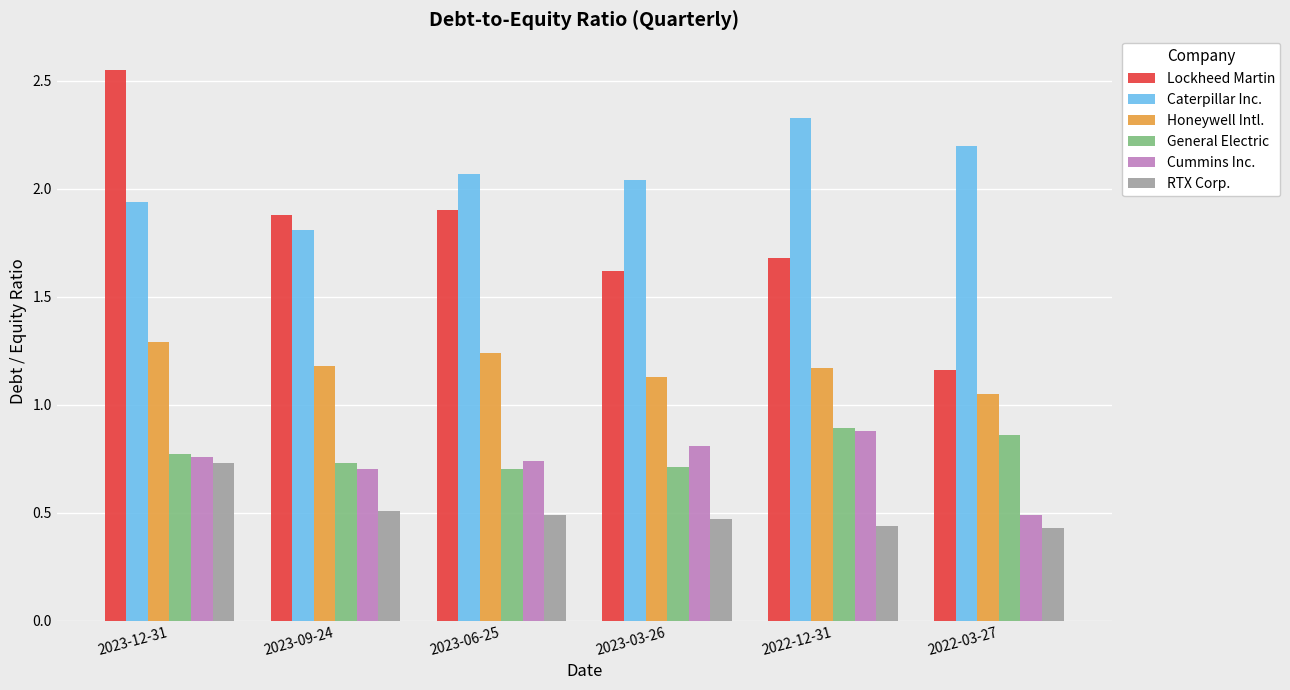

Which series has the widest spread of values?

Lockheed Martin